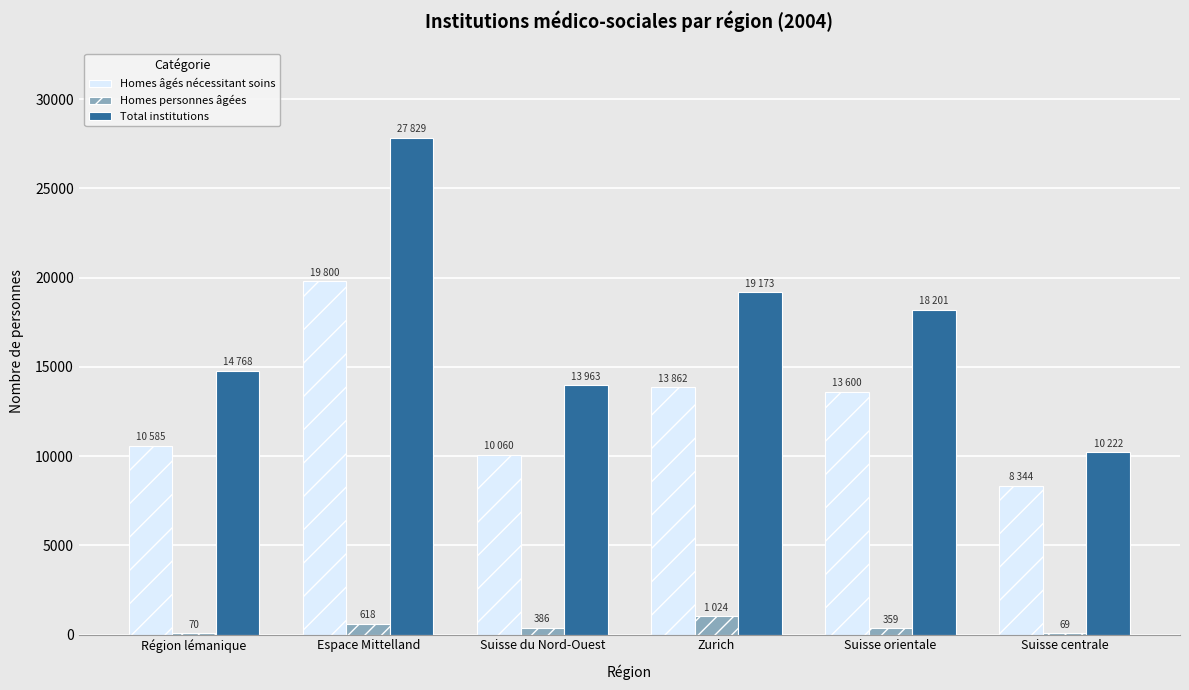

Which label corresponds to the largest value in the chart?

Espace Mittelland